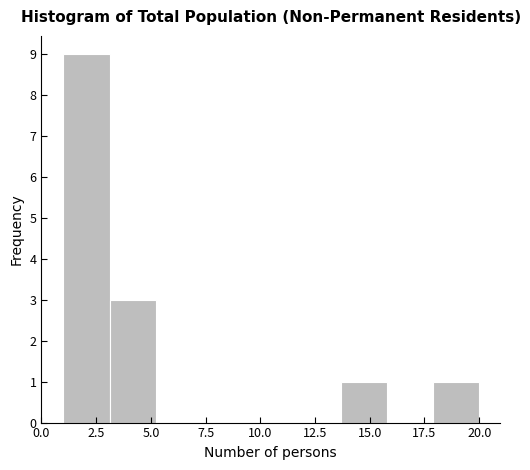

How tall is the bar that spans 3.0 to 5.0 on the x-axis? Neither the bar edges nor the heights are printed on the chart, so give them approximately, as read against the axes.

3